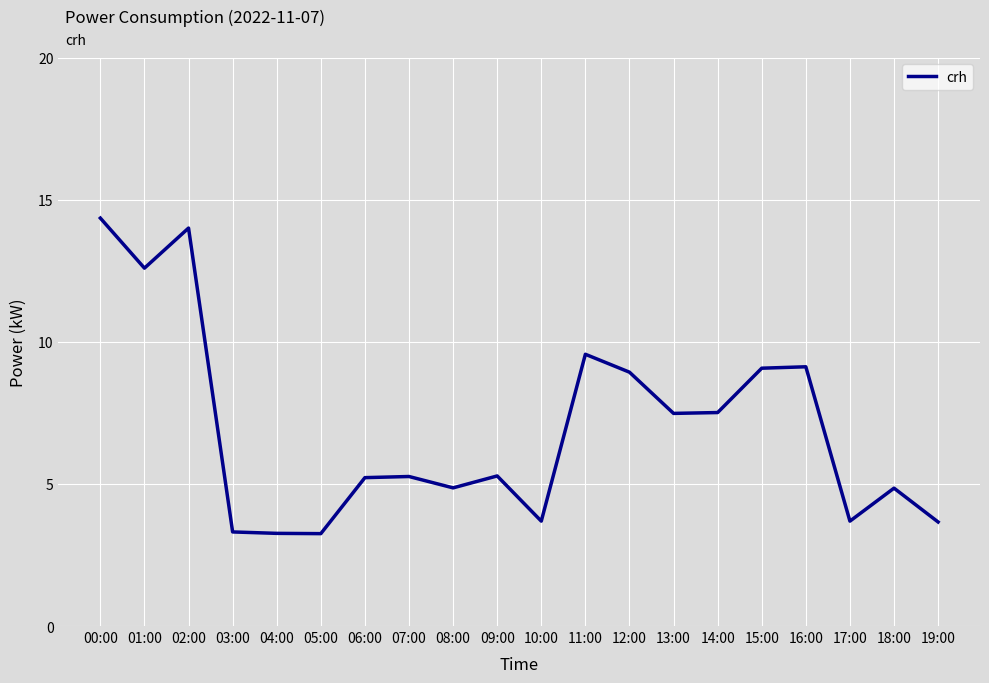

How many lines are shown in the chart?

1